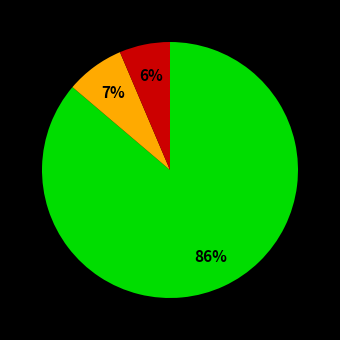

To the nearest percent, what is the average slice percentage?

33%